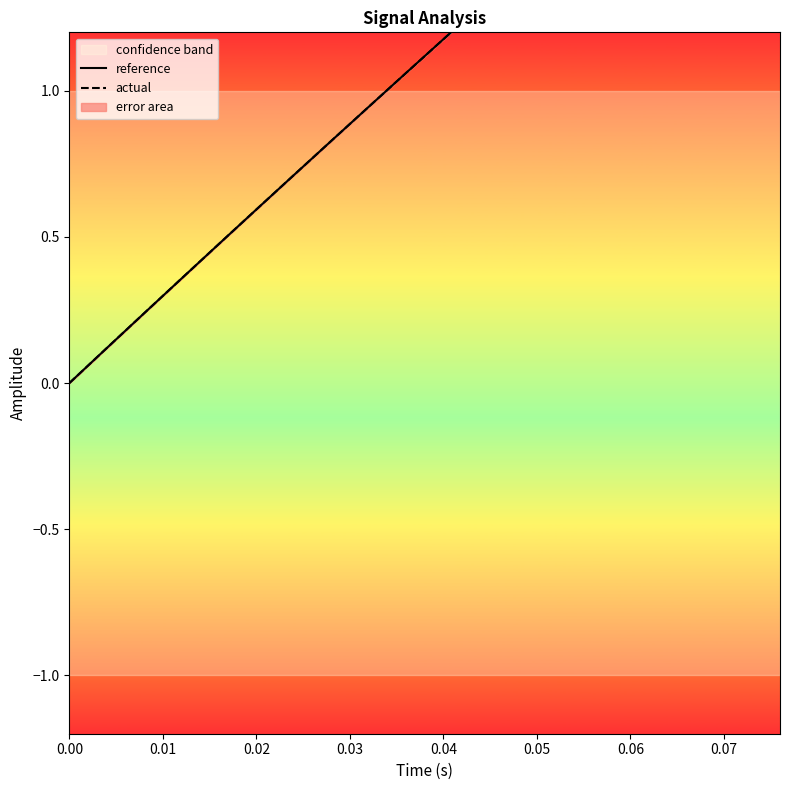

What are all the series names shown in the legend?

reference, actual